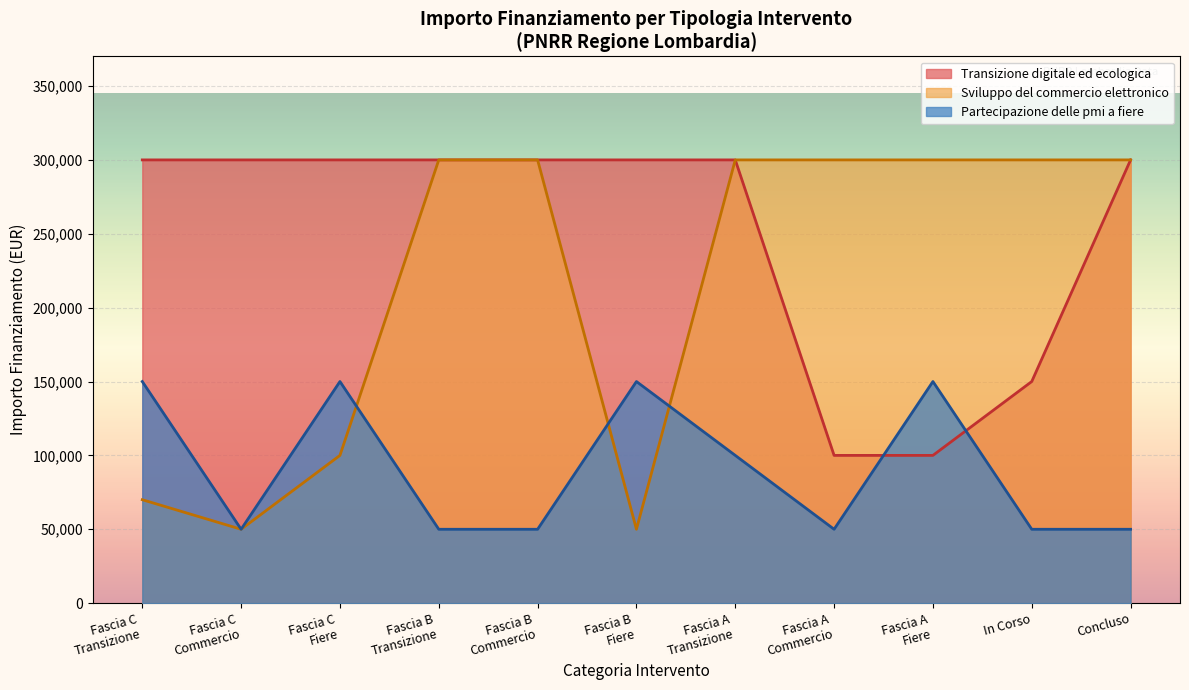

Which series has the widest spread of values?

Sviluppo del commercio elettronico